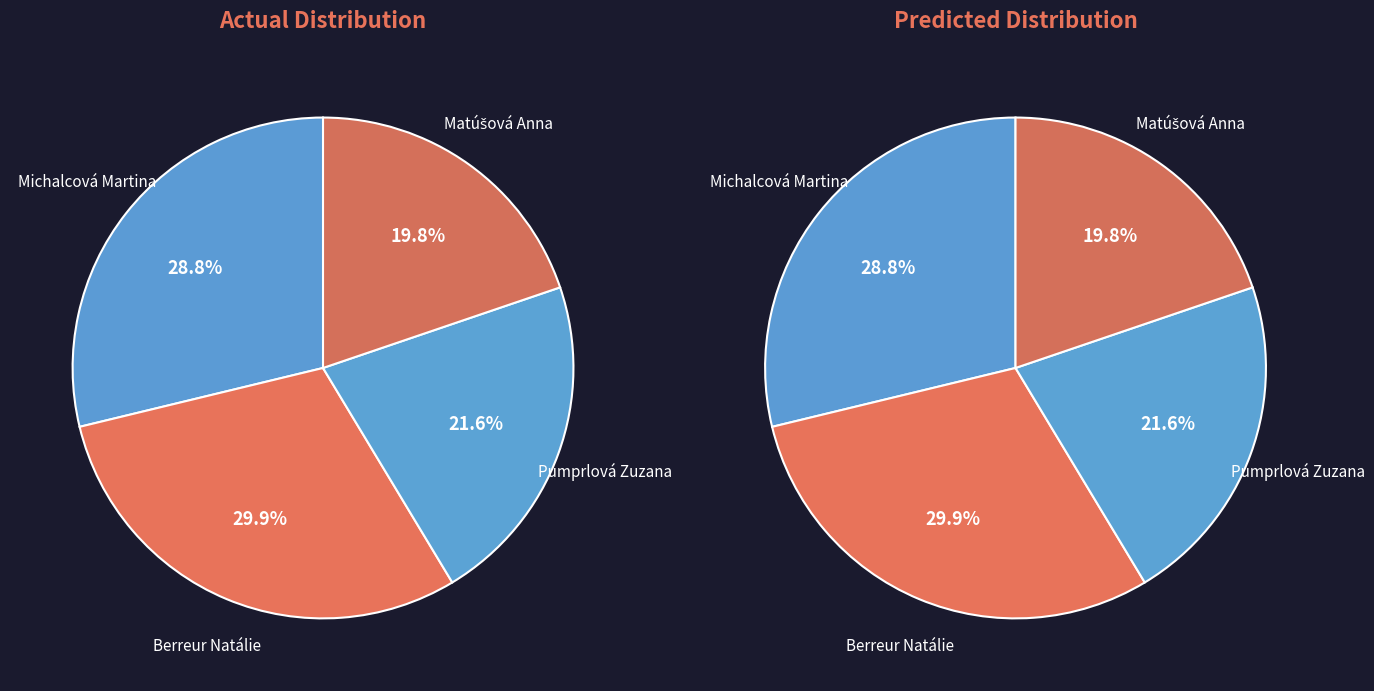

How many slices are in this pie chart?

4